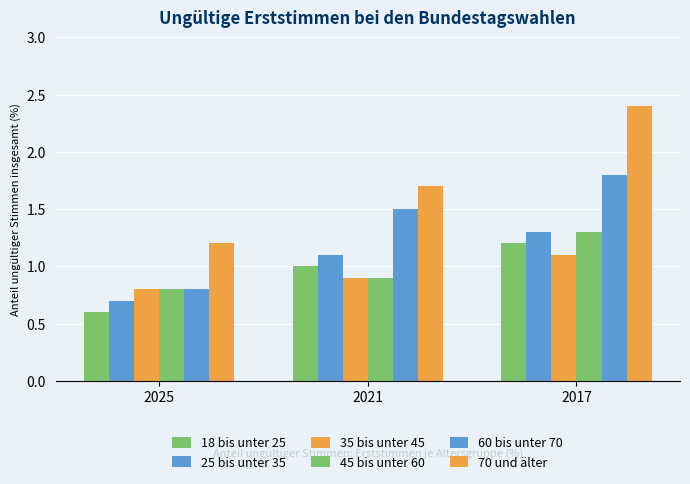

Is it true that 60 bis unter 70 equals 1.2 at 2025?

False